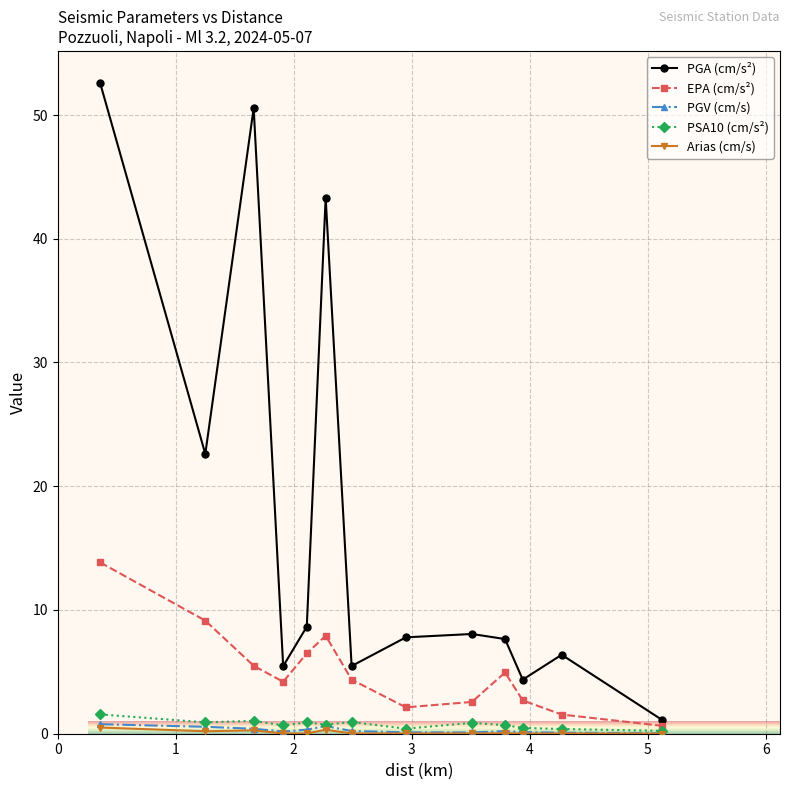

How many interior local peaks does the EPA (cm/s²) series have?

2